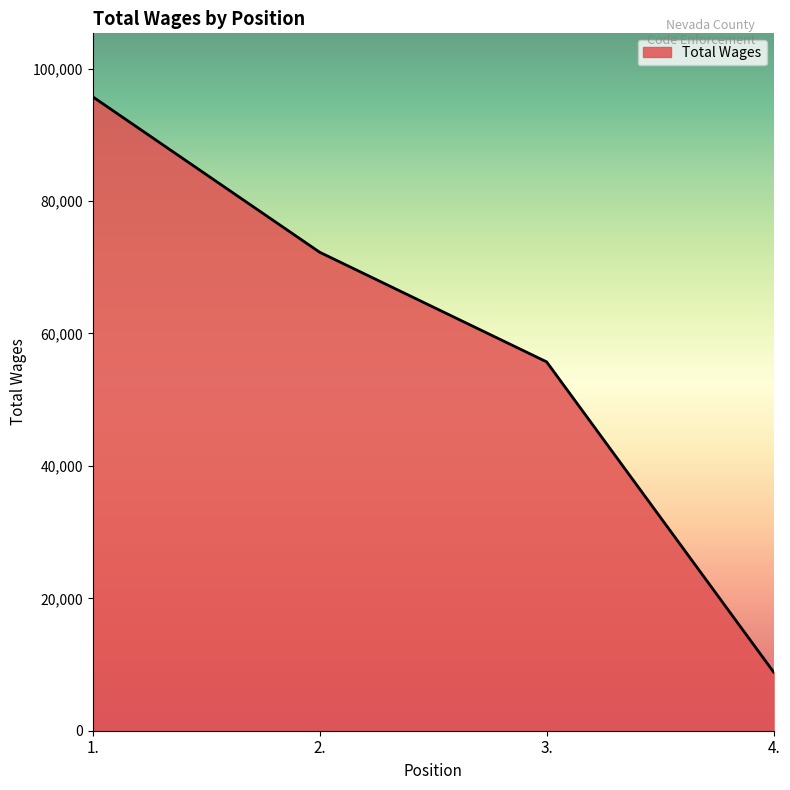

How many values are below 72274?

2